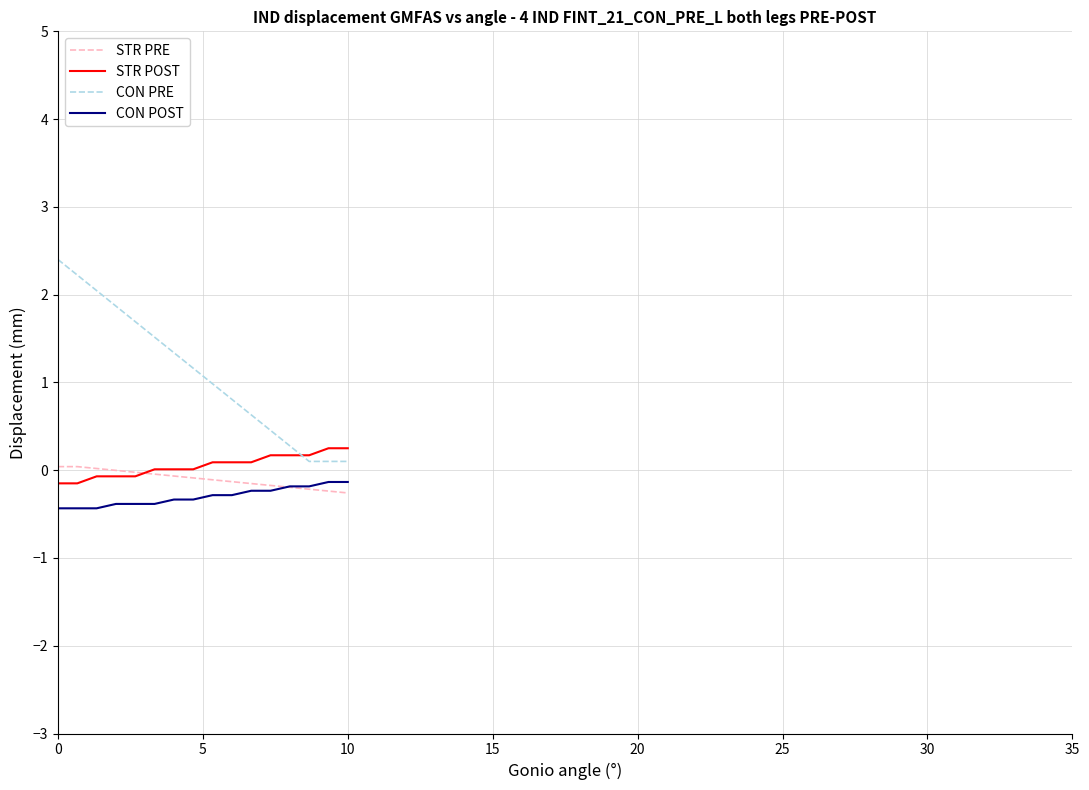

Does the chart have visible grid lines?

Yes